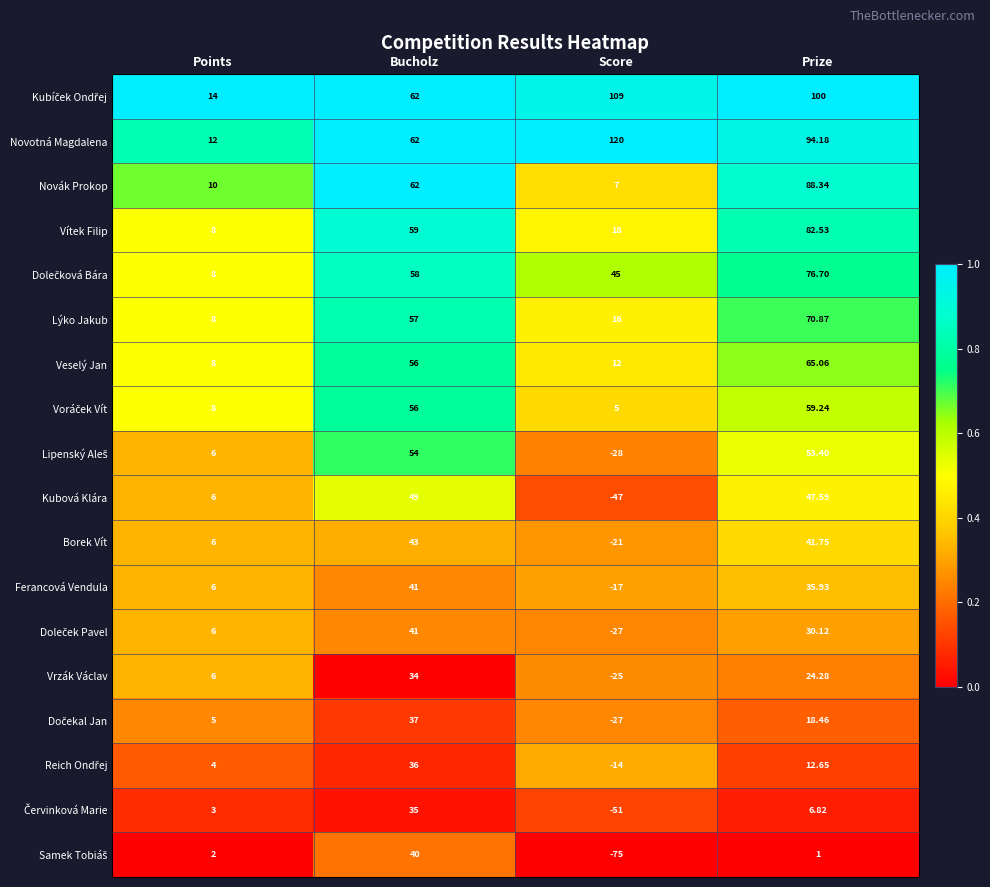

Which series has the largest total across all categories?

Novotná Magdalena